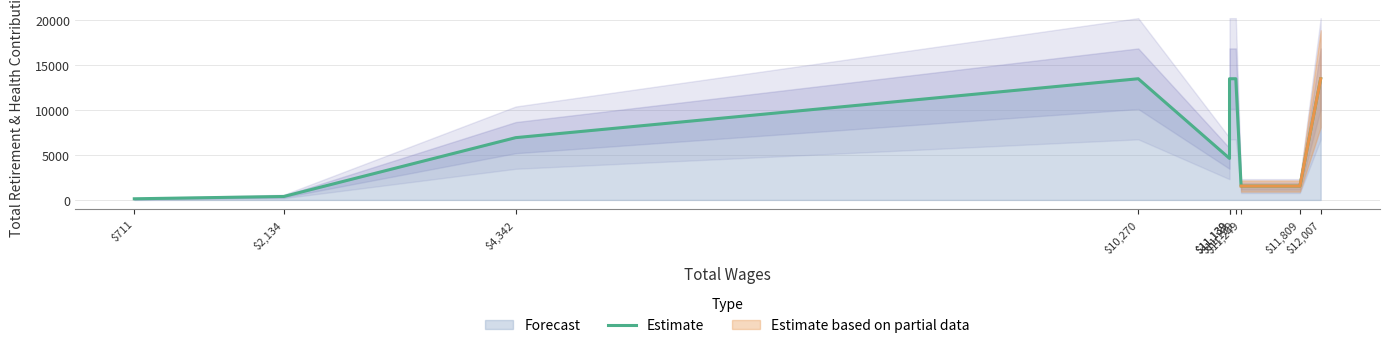

Where is the first local maximum?

$10,270